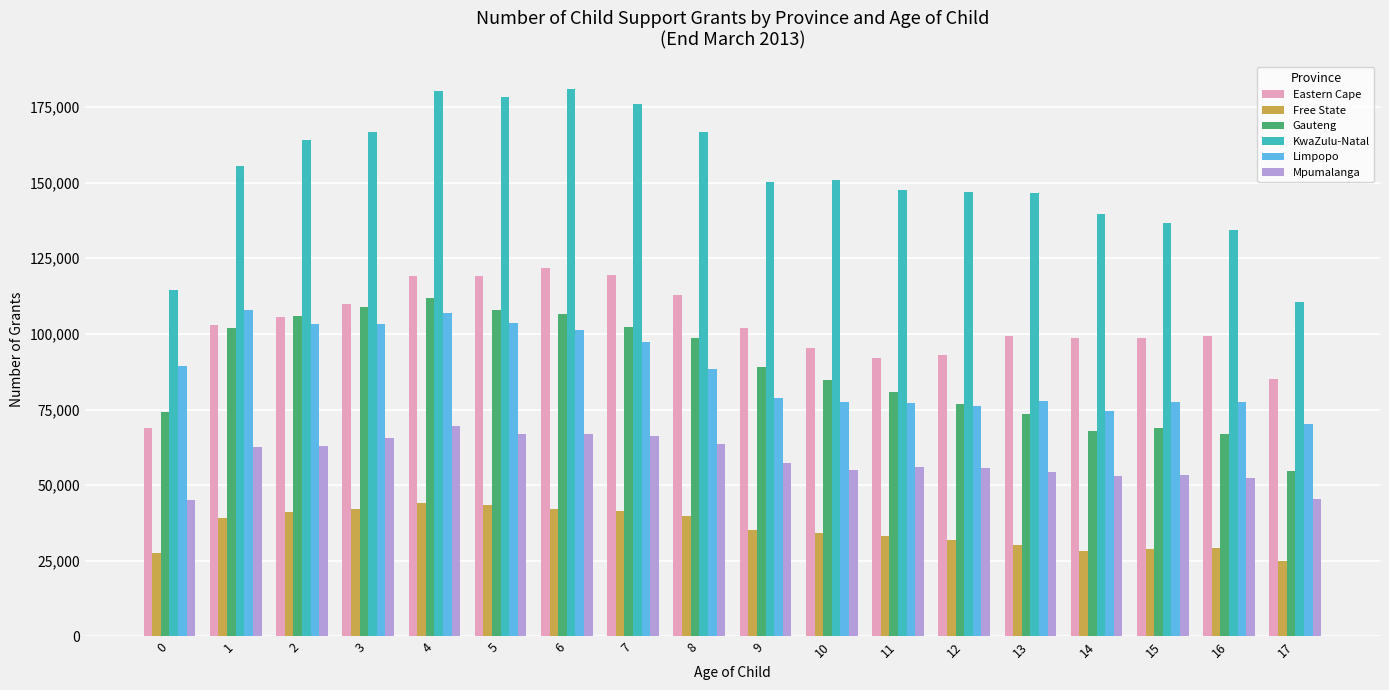

What value does the Eastern Cape series have at 4, to the nearest 10?

119200